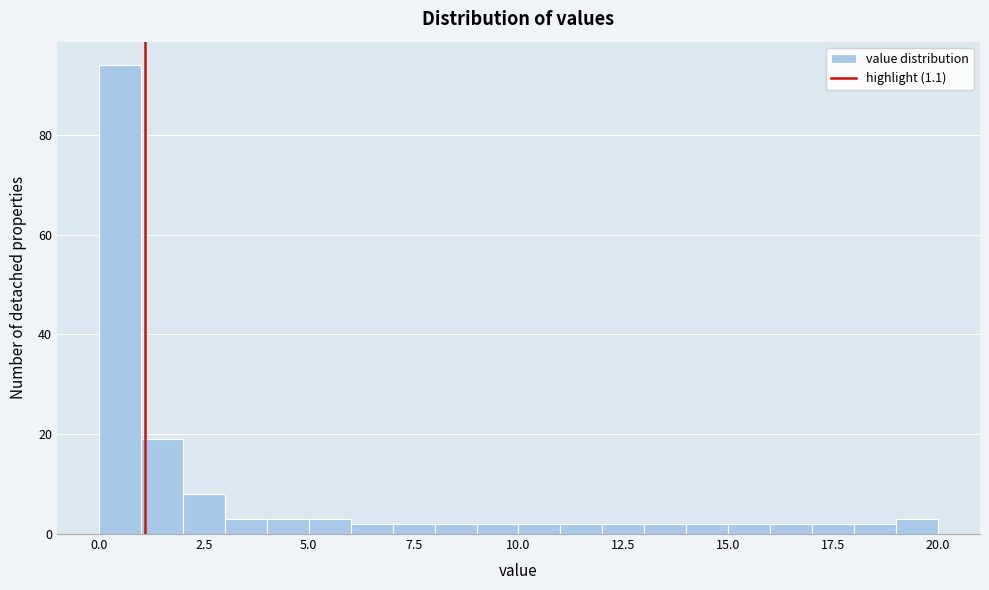

Around what value on the x-axis is the tallest bar? Give the approximate position of its centre, as read against the axis.

0.5